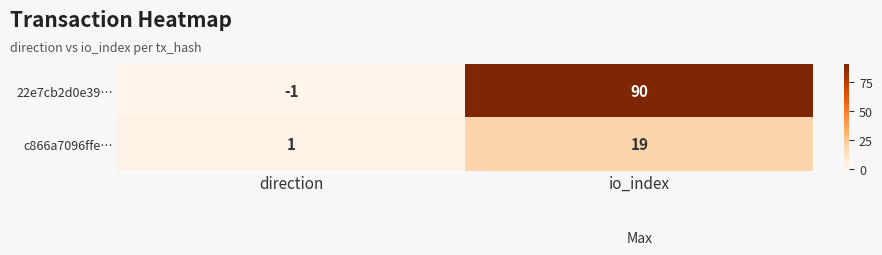

Which label corresponds to the largest value in the chart?

io_index